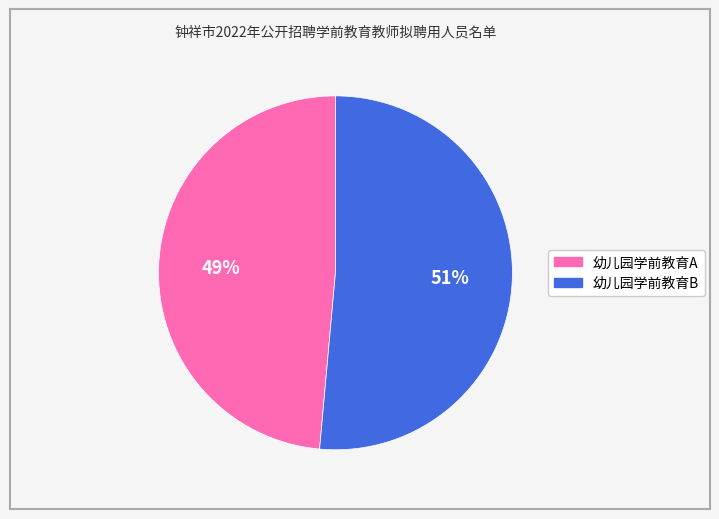

How many segments does this pie chart have?

2